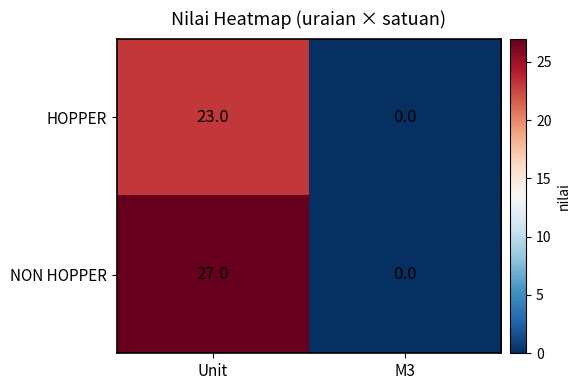

Is it true that NON HOPPER equals 27 at Unit?

True